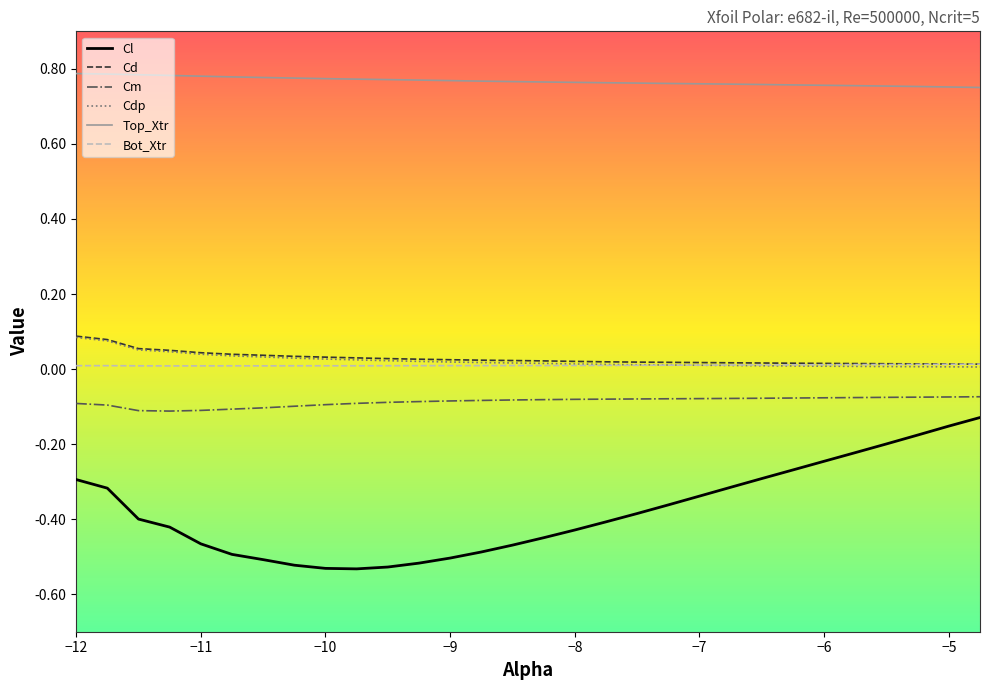

Does the chart have visible grid lines?

No